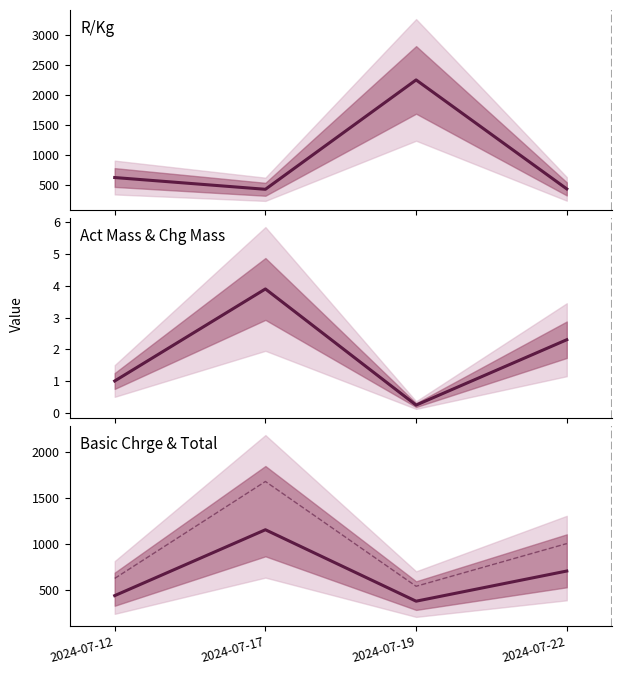

What is the difference between the Act Mass values at 2024-07-17 and 2024-07-22?

1.6